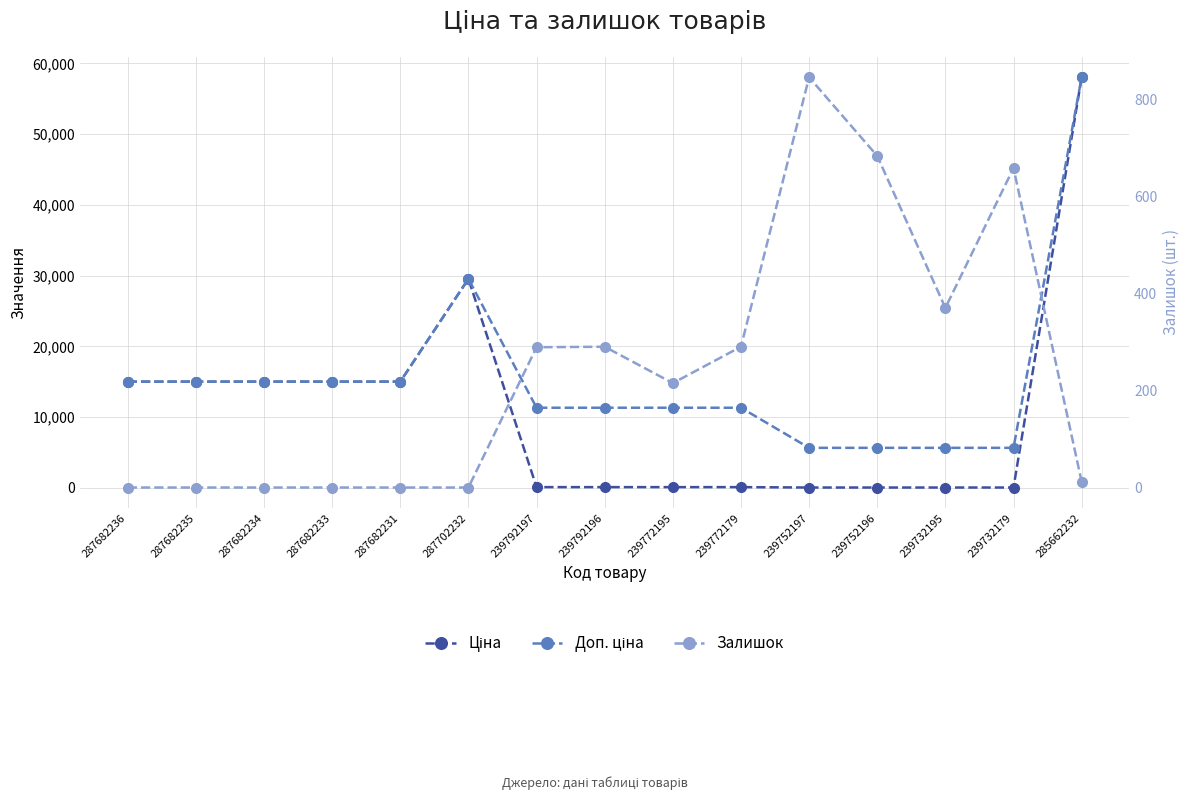

Rank the series by their average value, from highest to lowest.

Доп. ціна, Ціна, Залишок